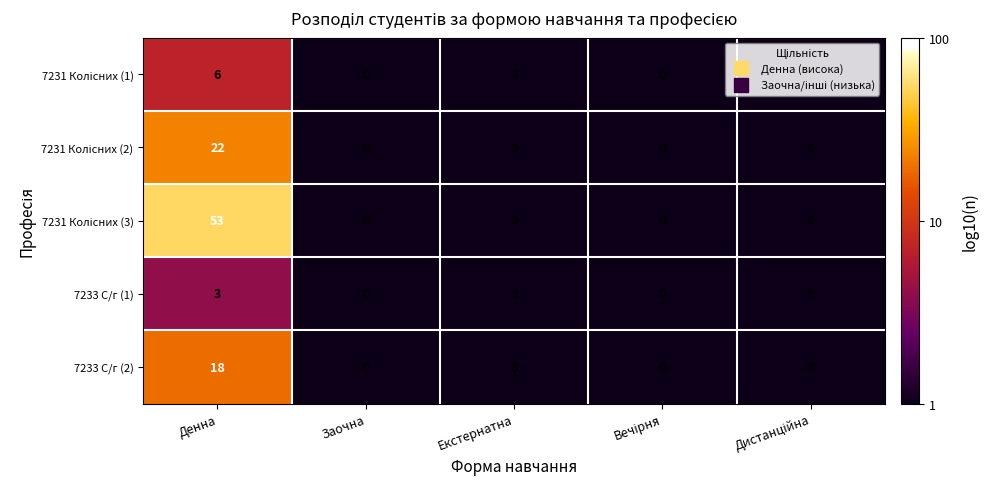

How many values in the 7233 С/г (1) series exceed 0?

1